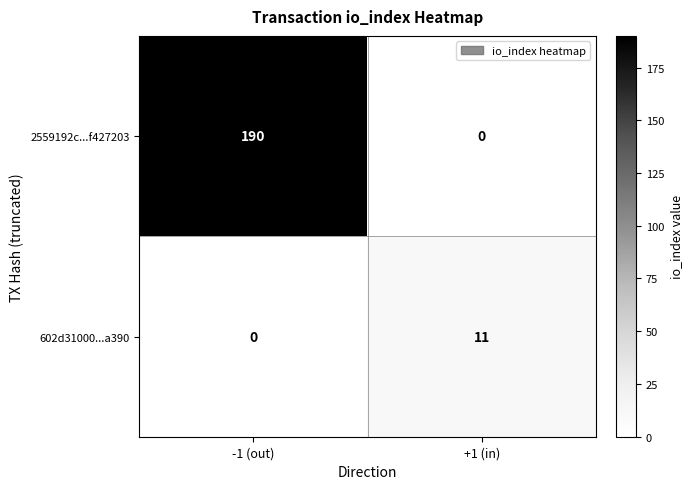

What is the maximum value shown in the chart?

190